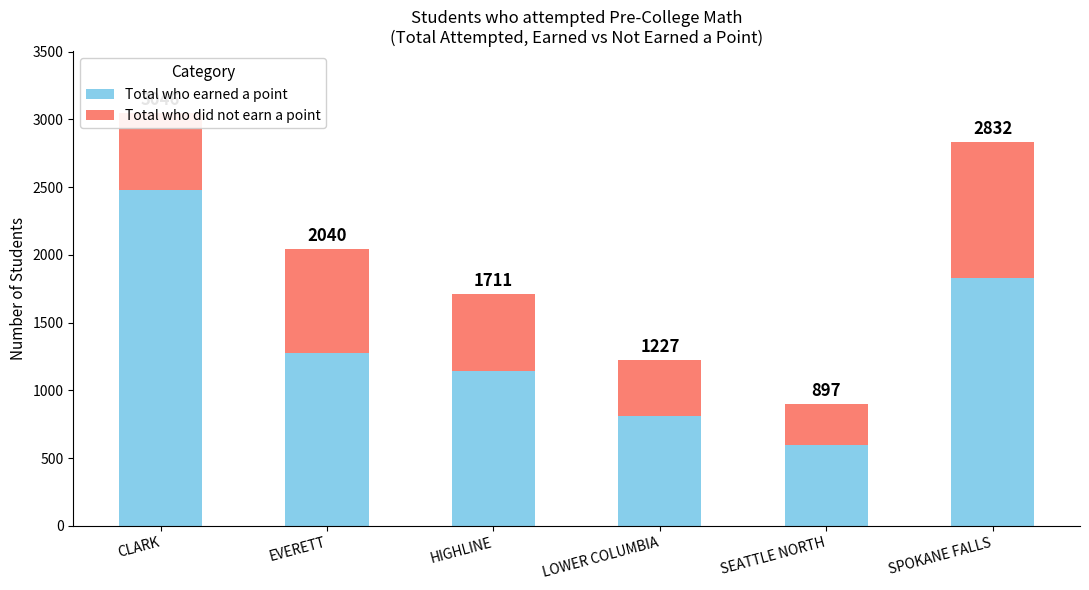

List the series in order of their peak value, highest first.

Total who earned a point, Total who did not earn a point